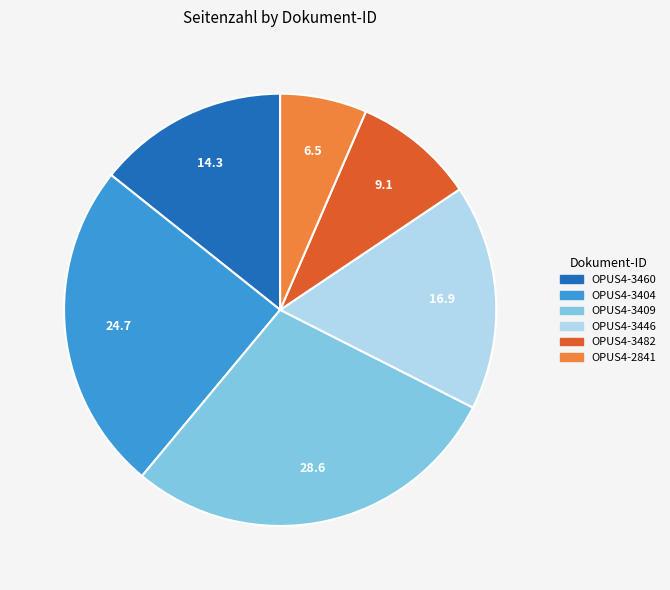

Is OPUS4-3482 the majority of the pie?

No